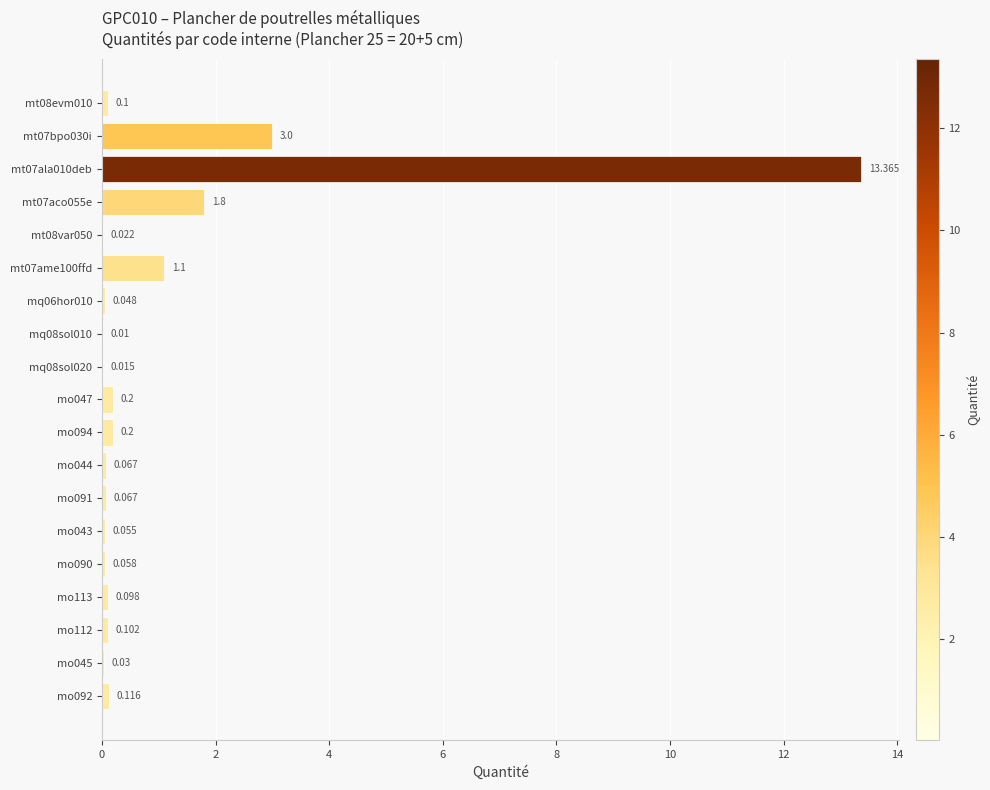

Are the bars horizontal?

Yes